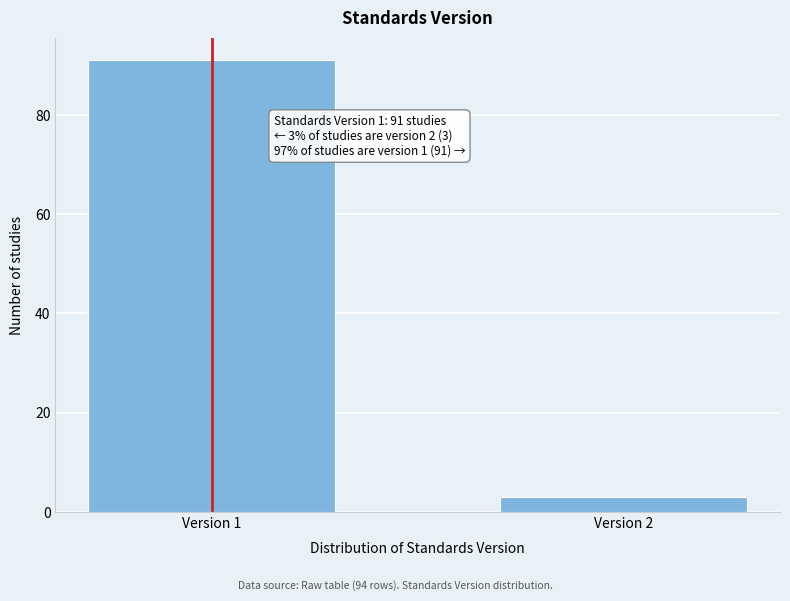

Reading left to right, what are all the values shown in this chart?

91	3